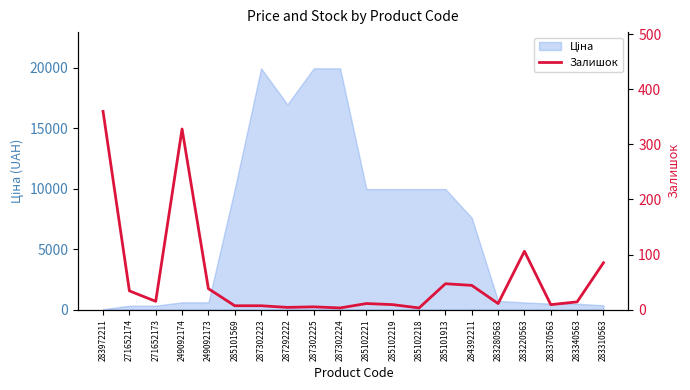

List the labels in order of value, largest first.

283972211, 249092174, 283220563, 283310563, 285101913, 284392211, 249092173, 271652174, 271652173, 283340563, 285102221, 283280563, 285102219, 283370563, 285101569, 287302223, 287302225, 287292222, 287302224, 285102218